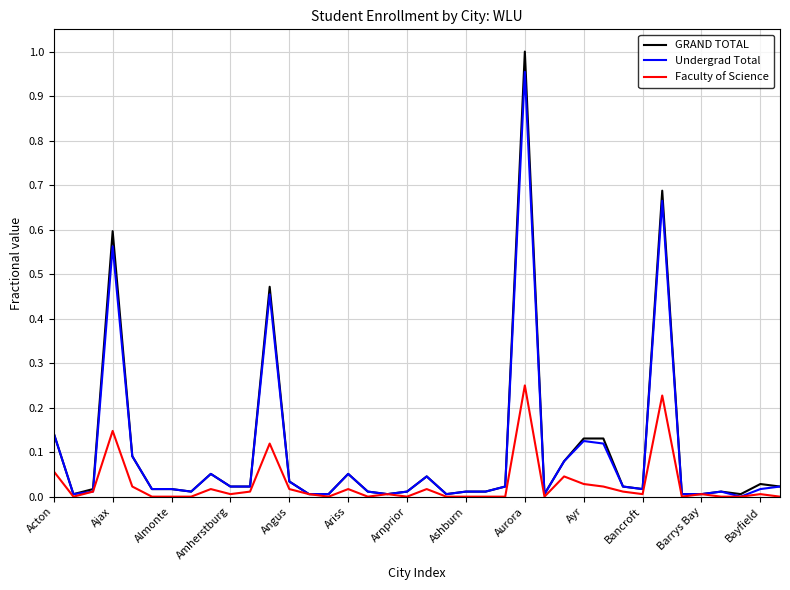

What are all the series names shown in the legend?

GRAND TOTAL, Undergrad Total, Faculty of Science